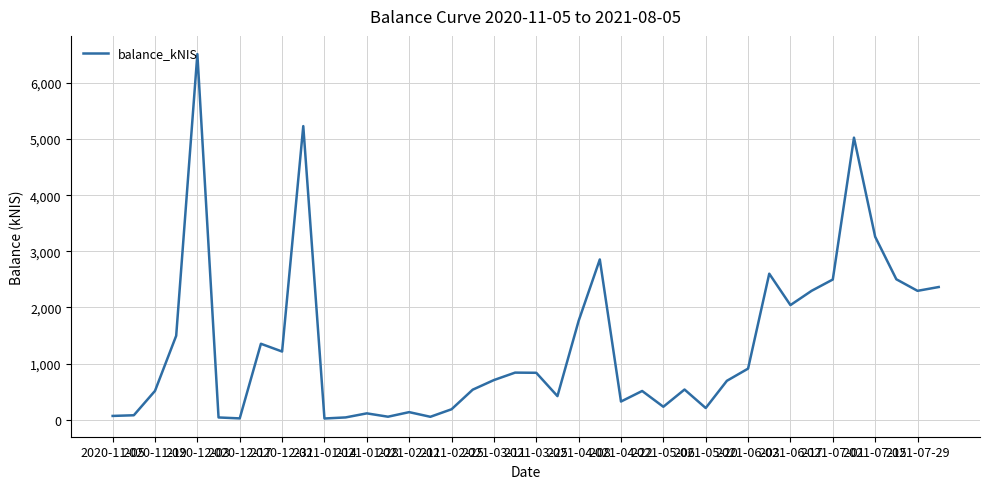

What is the greatest value displayed?

6513.6